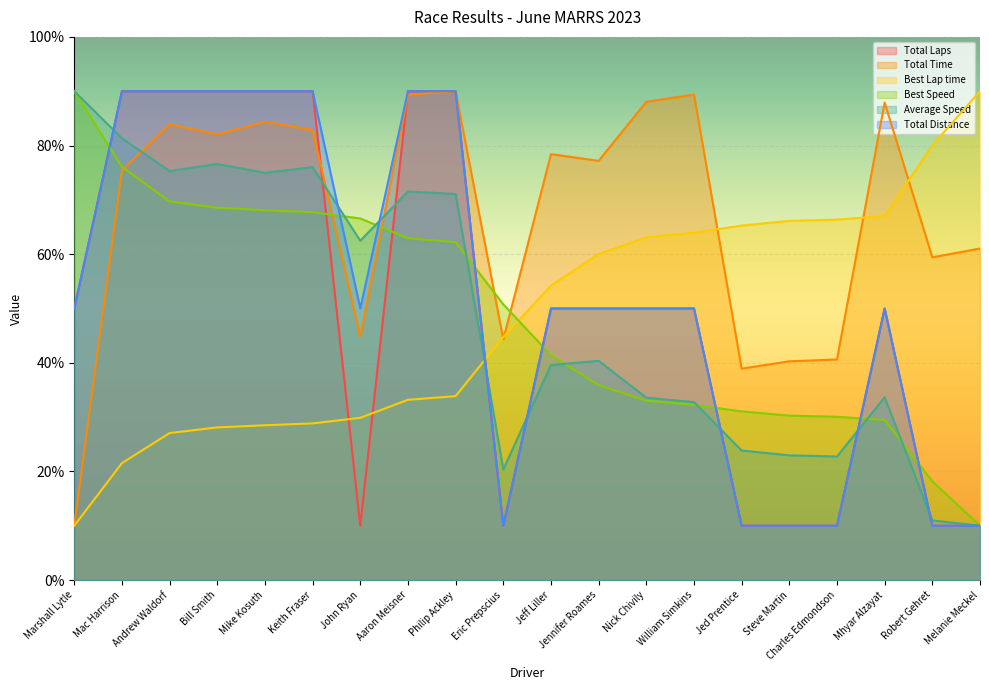

In Average Speed, how many points are higher than both neighbors (excluding endpoints)?

5